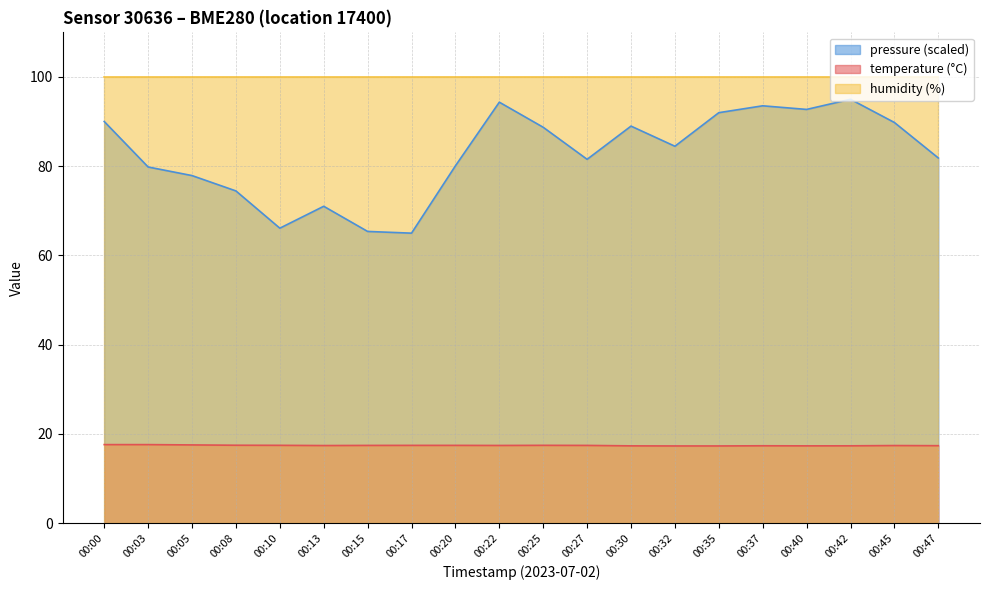

True or false: pressure_norm and temperature intersect in this chart.

False